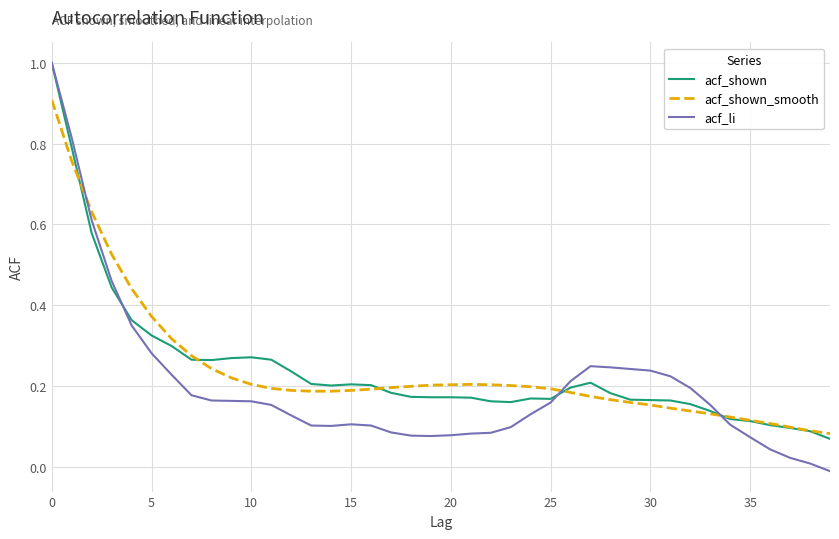

What is the sum of all acf_li values?

8.0